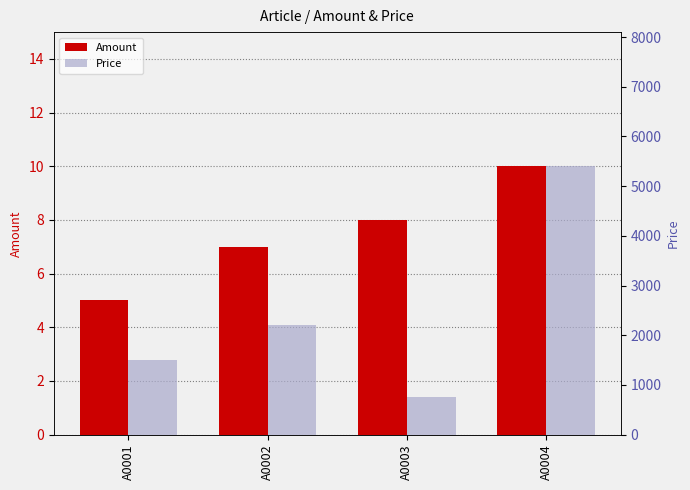

What is the difference between the highest and lowest values at A0002?

2193